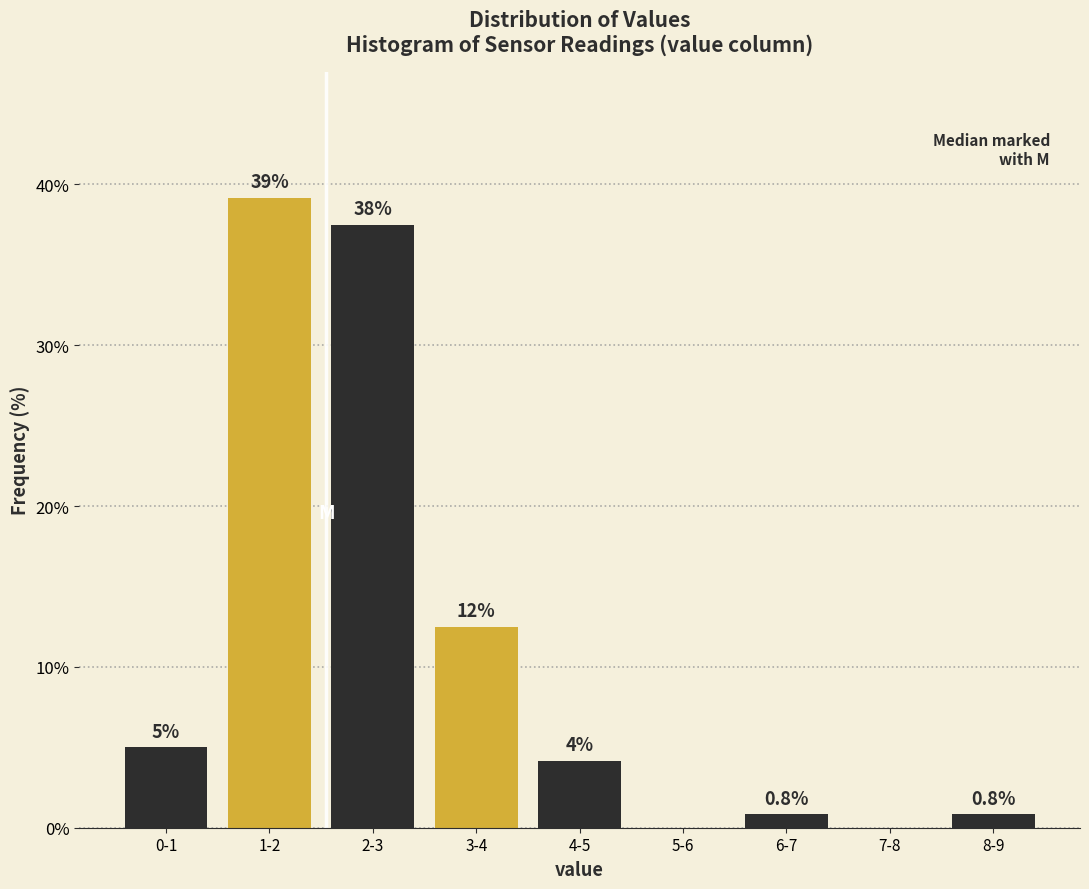

What is the approximate value at 3-4?

12.5